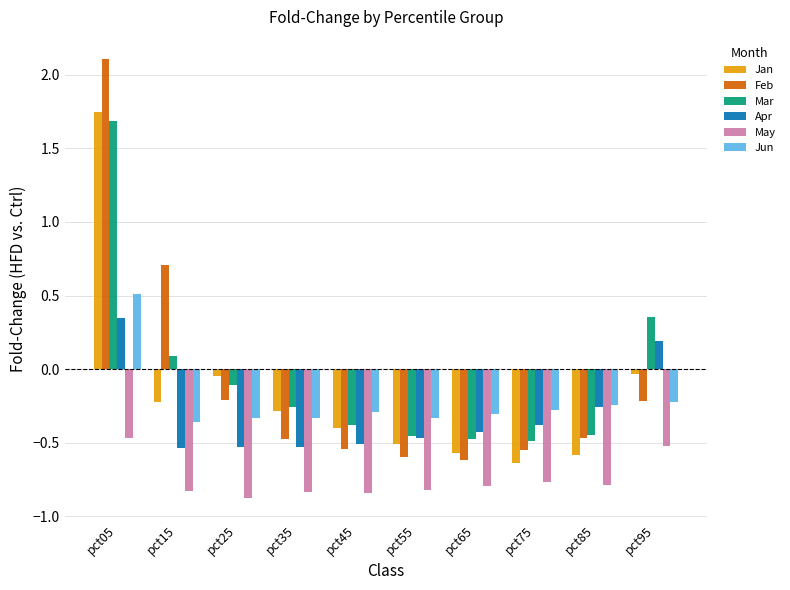

How many data points in Jan are above 0?

1